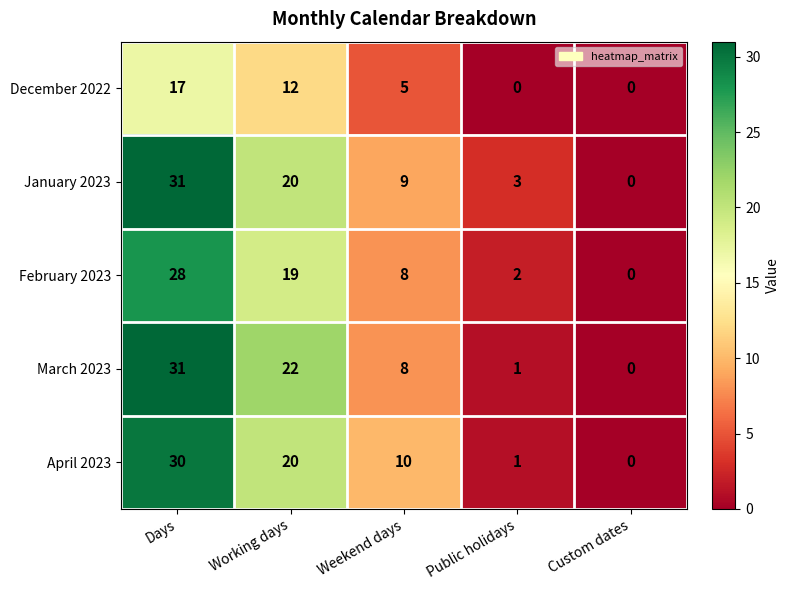

What is the sum of all December 2022 values?

34